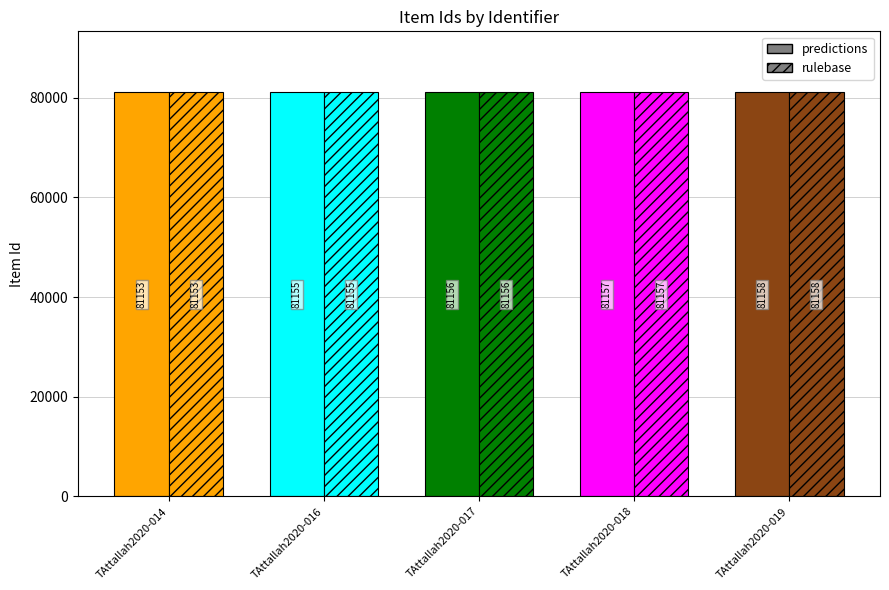

Reading left to right, transcribe all the data shown in this chart.

predictions: TAttallah2020-014=81153	TAttallah2020-016=81155	TAttallah2020-017=81156	TAttallah2020-018=81157	TAttallah2020-019=81158
rulebase: TAttallah2020-014=81153	TAttallah2020-016=81155	TAttallah2020-017=81156	TAttallah2020-018=81157	TAttallah2020-019=81158